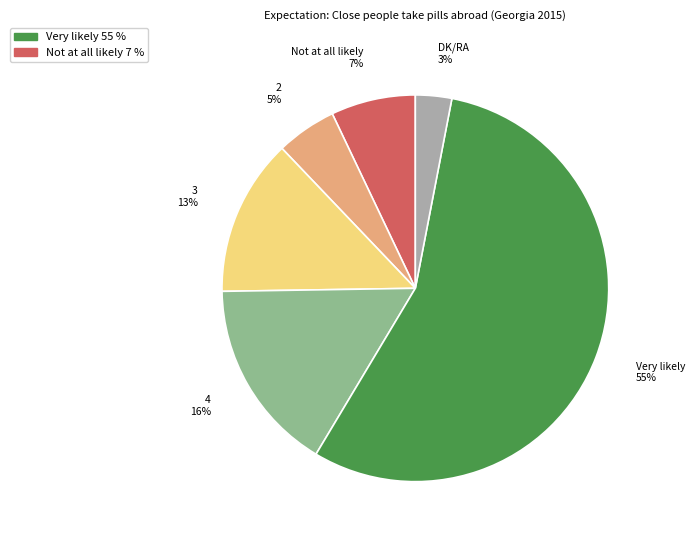

Which slice is the largest?

Very likely